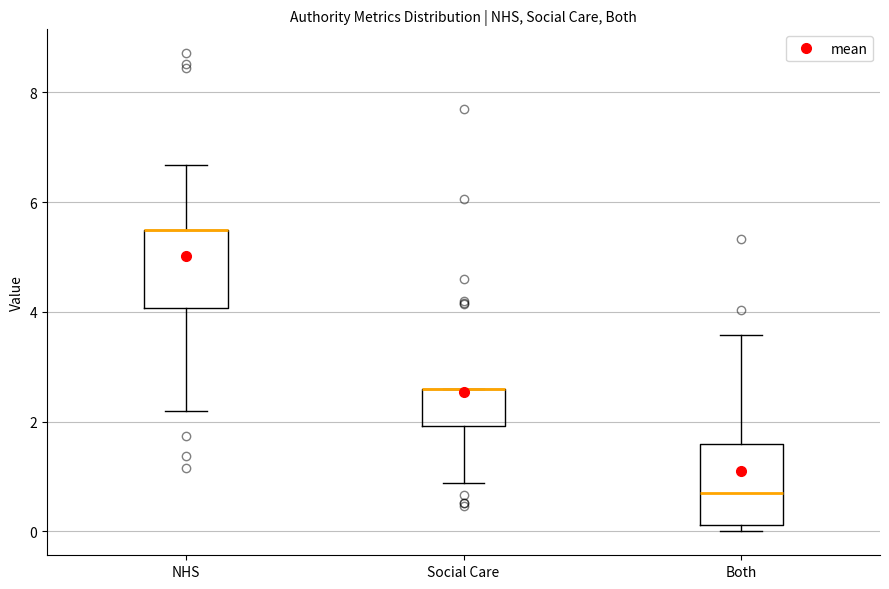

Reading left to right, transcribe this box plot: for each box, give where its median line is, the range the box spans, and where its two whiskers end, as read against the y-axis. The values are not printed on the chart, so give them approximately, as read against the axis.

NHS: median 5.6 (drawn on the box's upper edge), box 4.0 to 5.6, whiskers 2.2 to 6.6
Social Care: median 2.6 (drawn on the box's upper edge), box 2.0 to 2.6, whiskers 0.8 to 2.6
Both: median 0.6, box 0.2 to 1.6, whiskers 0.0 to 3.6